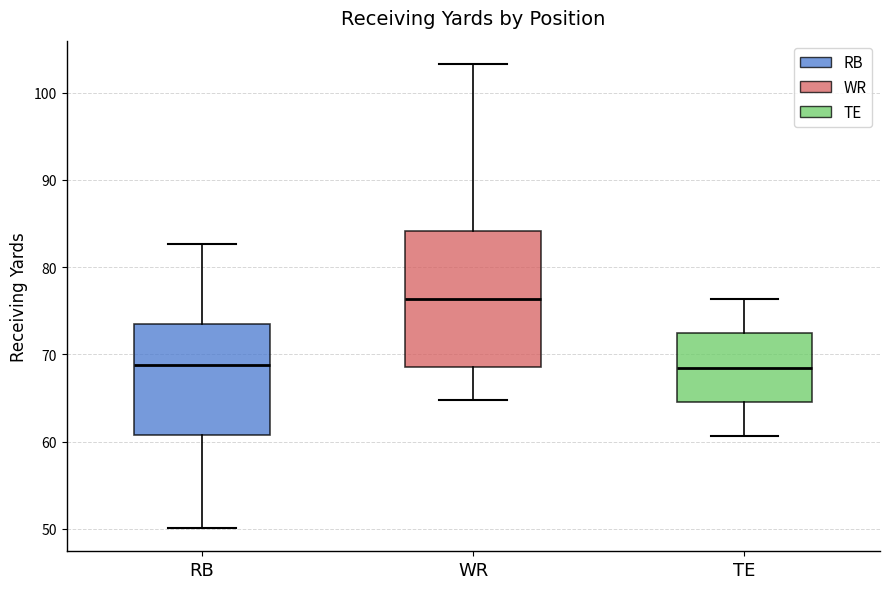

Where does the median line of the box for WR sit on the y-axis? The values are not printed on the chart, so give them approximately, as read against the axis.

76